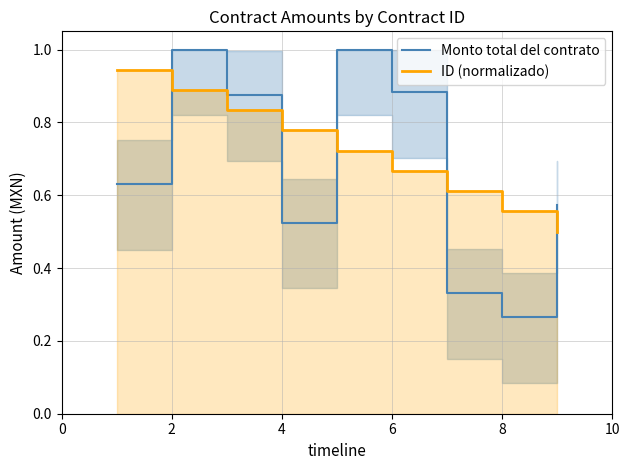

The Monto total del contrato series shows 0.7 at 4. True or false?

False